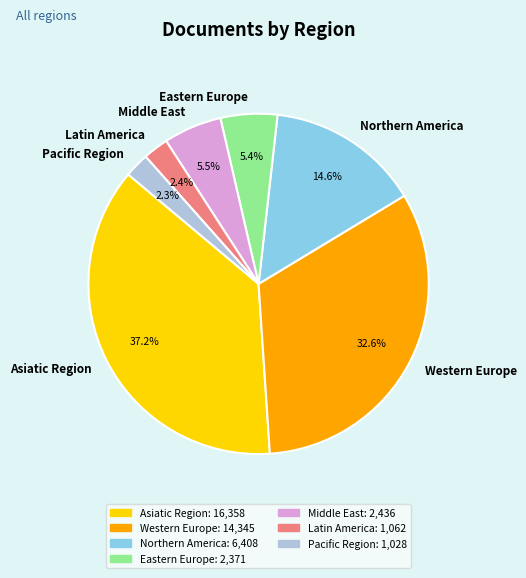

Is there a majority slice in this chart?

No